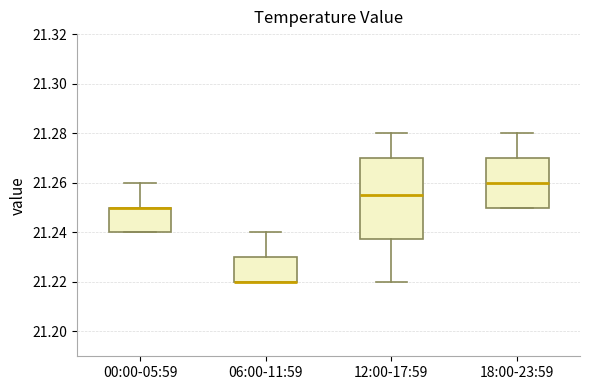

Reading left to right, transcribe this box plot: for each box, give where its median line is, the range the box spans, and where its two whiskers end, as read against the y-axis. The values are not printed on the chart, so give them approximately, as read against the axis.

00:00-05:59: median 21.250 (drawn on the box's upper edge), box 21.240 to 21.250, whiskers 21.240 to 21.260
06:00-11:59: median 21.220 (drawn on the box's lower edge), box 21.220 to 21.230, whiskers 21.220 to 21.240
12:00-17:59: median 21.256, box 21.238 to 21.270, whiskers 21.220 to 21.280
18:00-23:59: median 21.260, box 21.250 to 21.270, whiskers 21.250 to 21.280